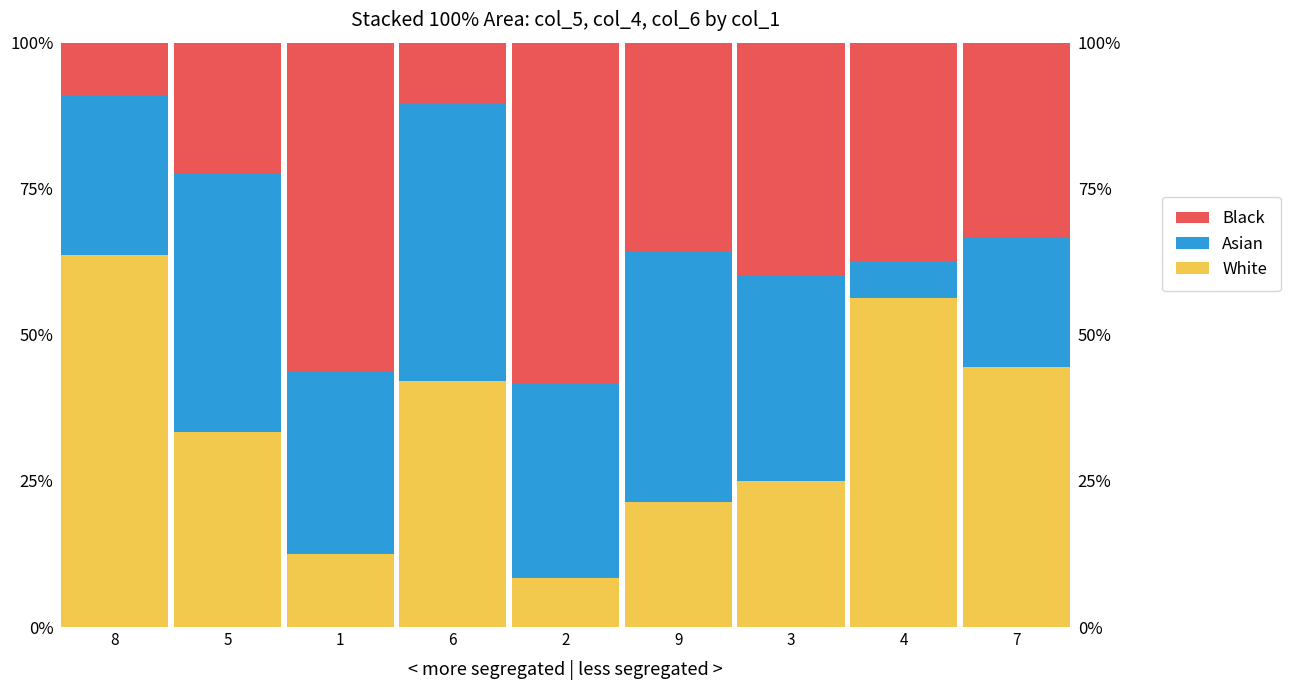

At which category is the sum across all series the highest?

2